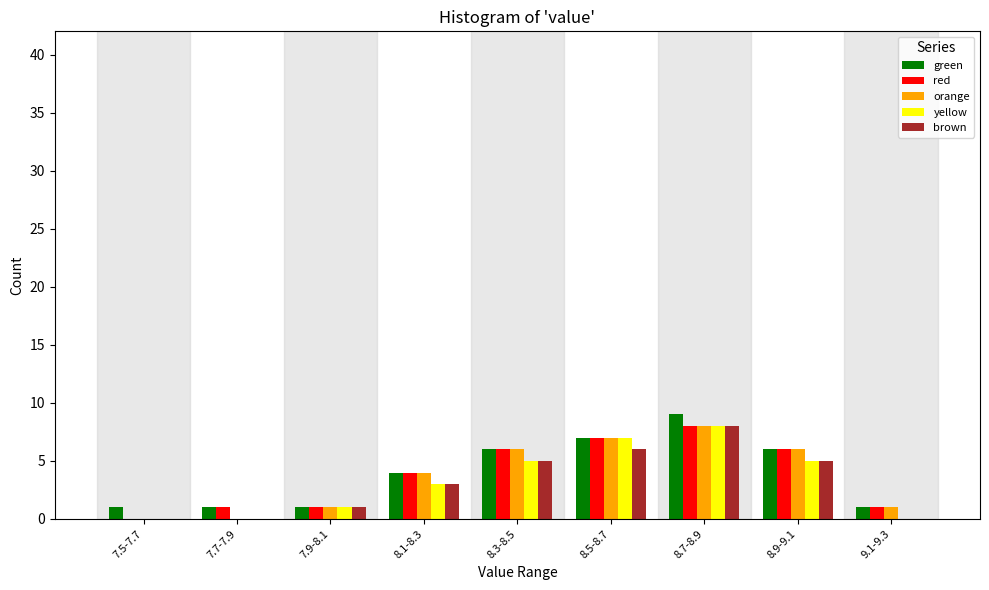

True or false: red has a value of 1 at 7.7-7.9.

True